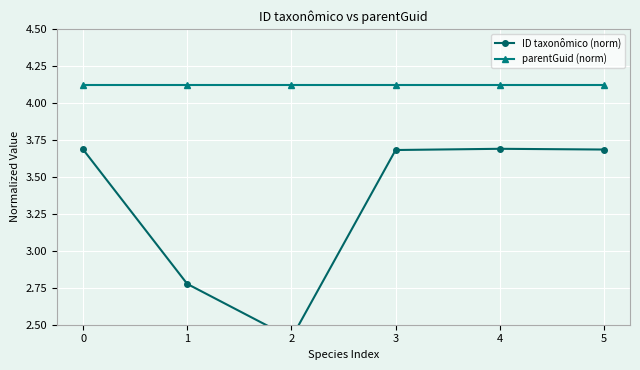

True or false: ID taxonômico (norm) and parentGuid (norm) intersect in this chart.

False